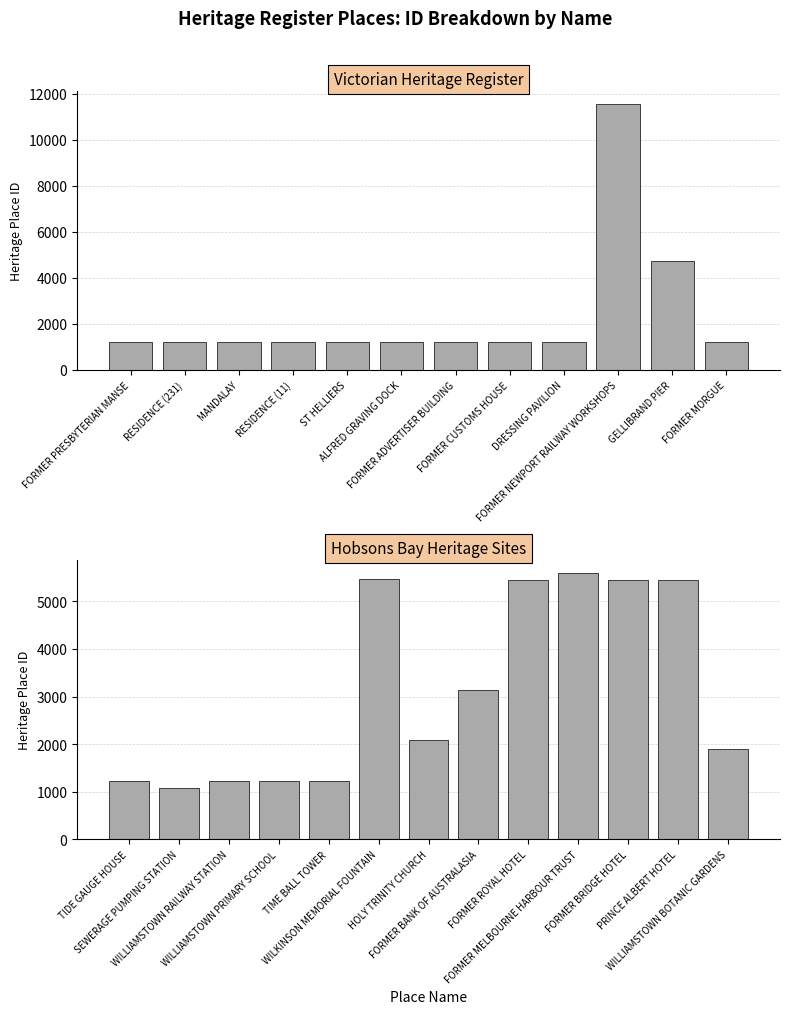

Which has a higher value, WILLIAMSTOWN RAILWAY STATION or FORMER CUSTOMS HOUSE?

FORMER CUSTOMS HOUSE